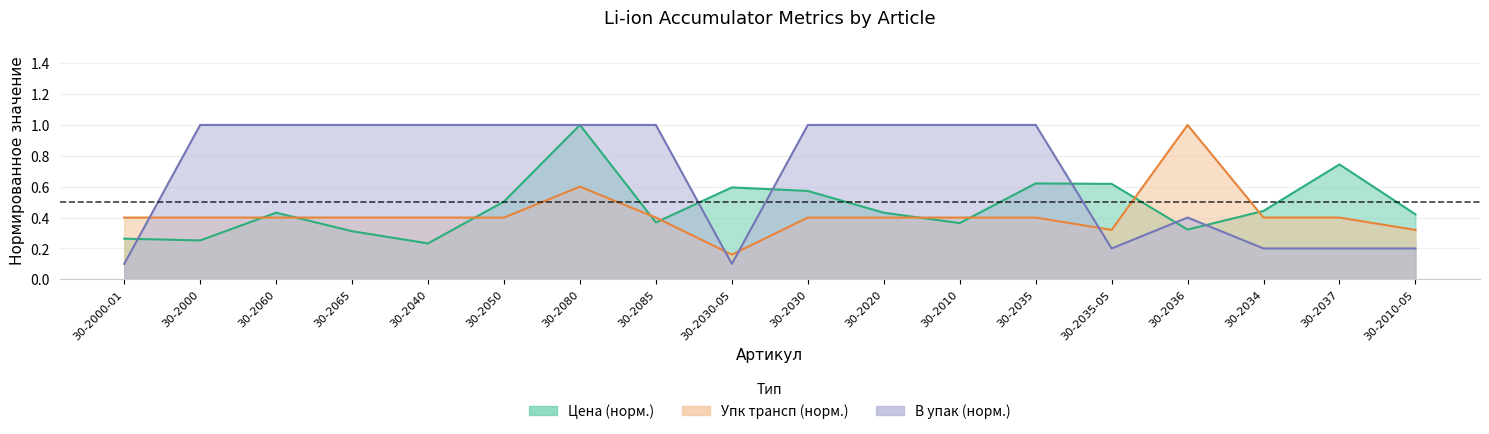

At which category does Упк_трансп reach its first local valley?

30-2030-05